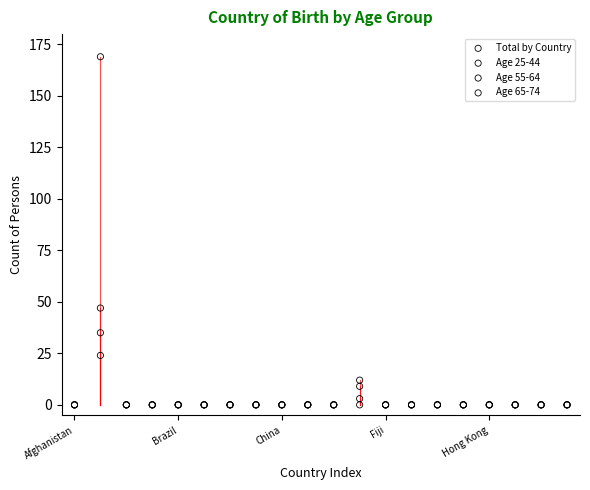

Which series reaches the maximum Y coordinate?

Total by Country